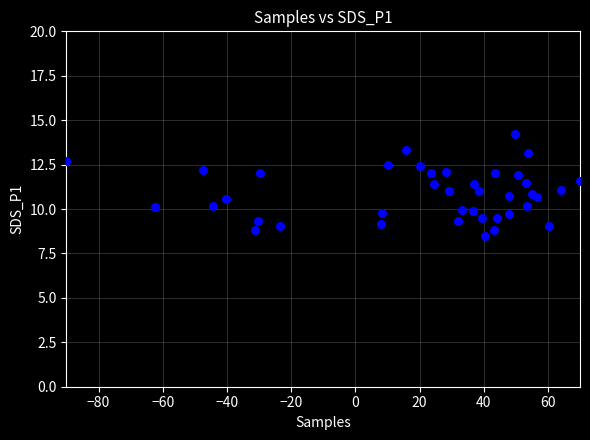

What is the range of X values (max minus min)?

160.0